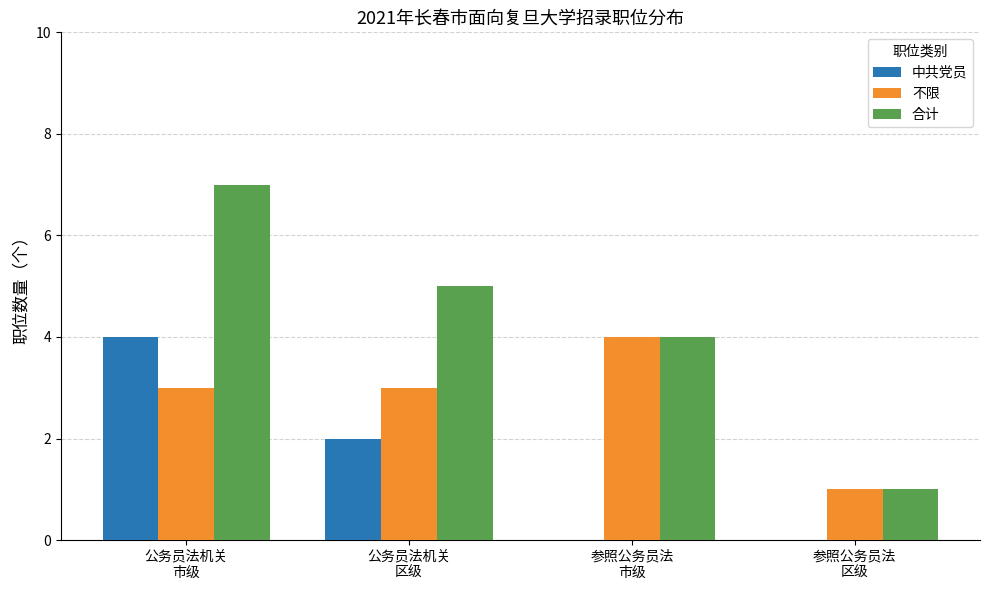

What is the sum of all 合计 values?

17